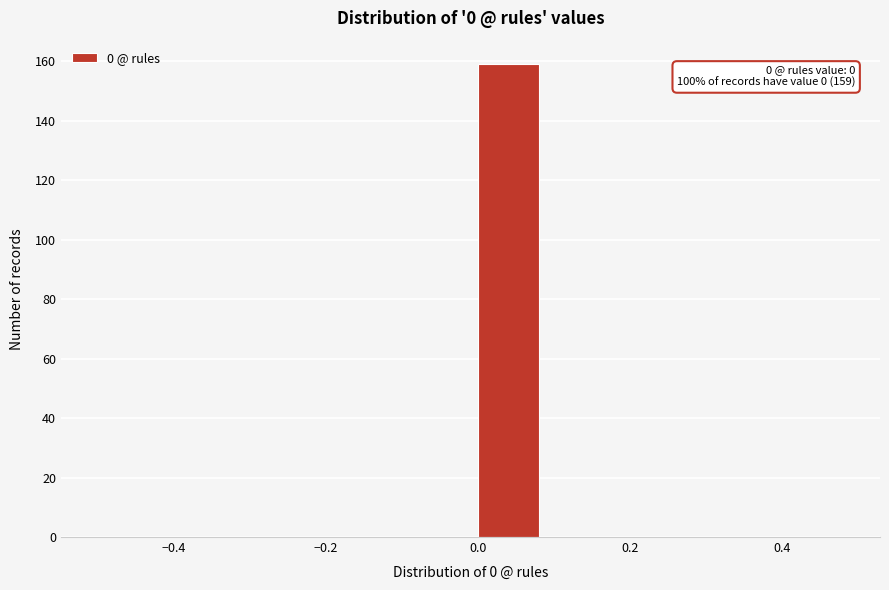

Over which range of the x-axis is the bar tallest?

0.0 to 0.1